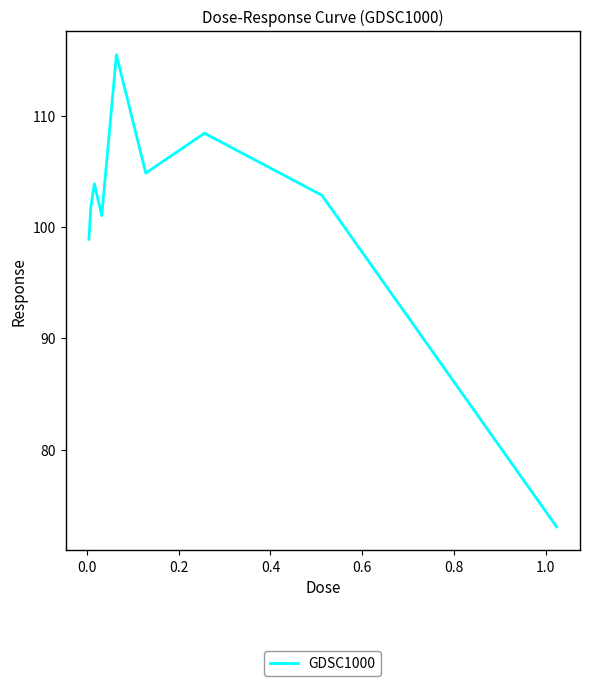

What is the difference between the maximum and minimum values?

42.4